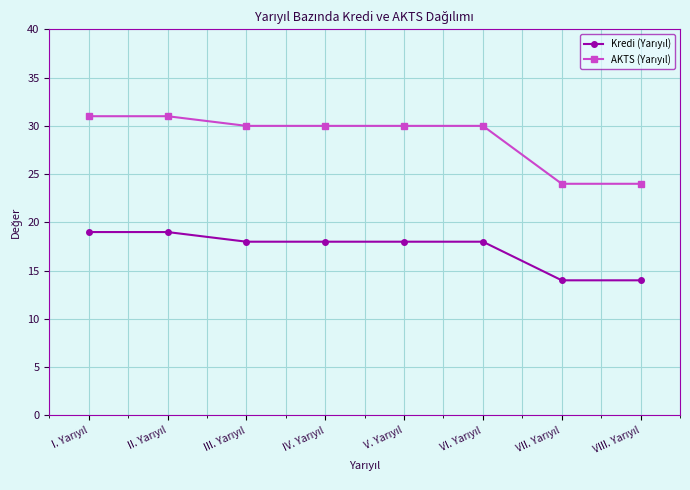

What is the minimum value shown in the chart?

14